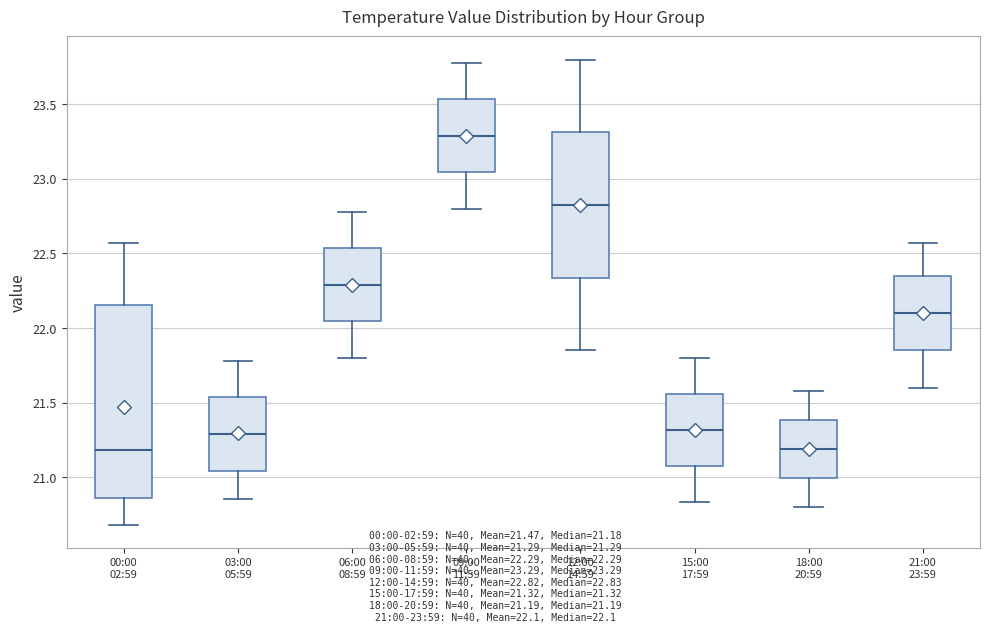

Which box is the tallest, from its lower edge to its upper edge?

00:00 02:59